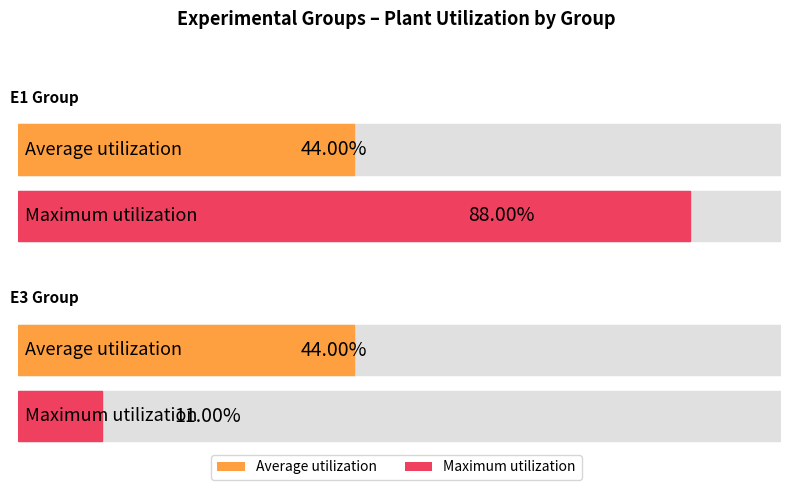

How many bars are there in each group?

2